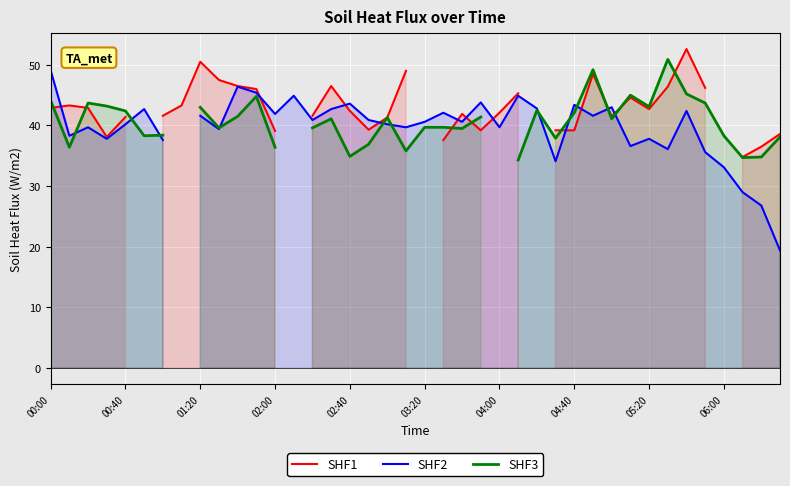

At 10, list the series in order from smallest to largest.

SHF3, SHF2, SHF1